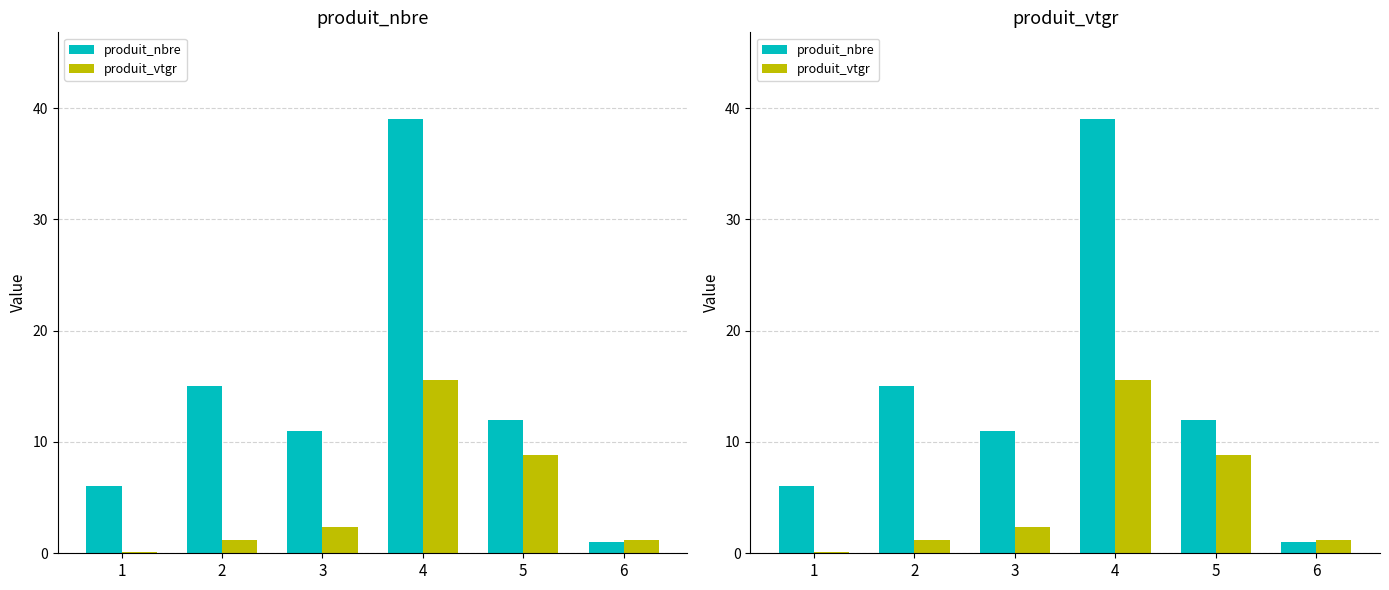

What is the difference between the produit_vtgr values at 3 and 6?

1.1